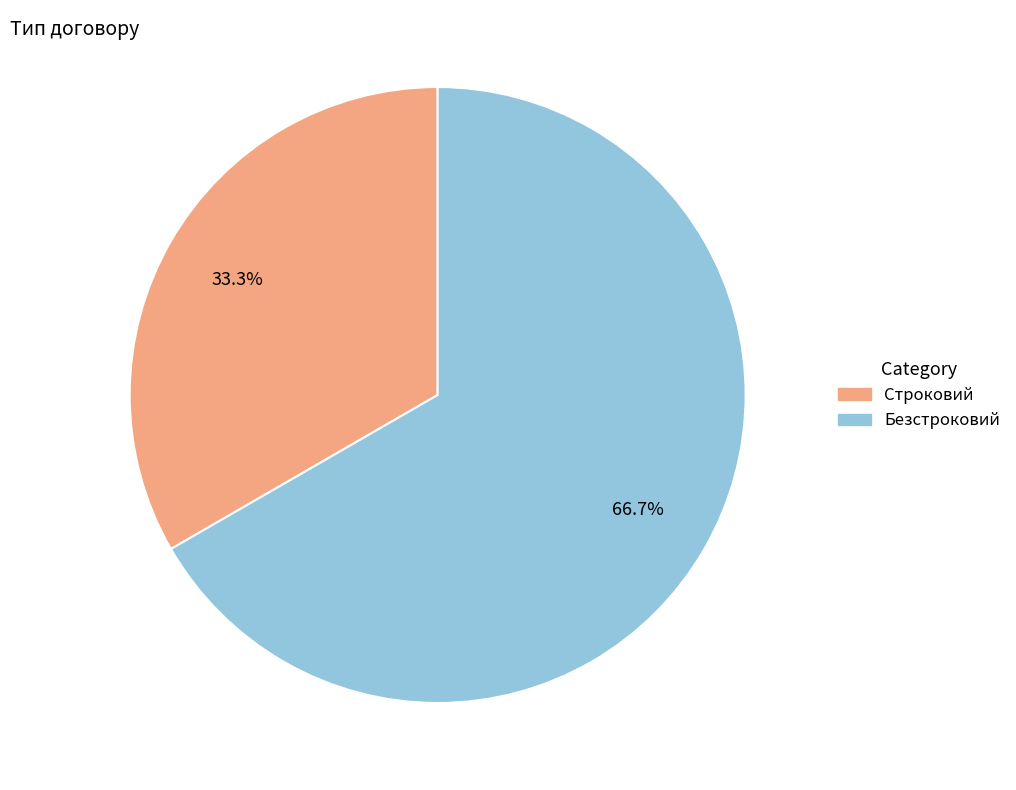

What percentage is the Строковий slice, to the nearest percent?

33%